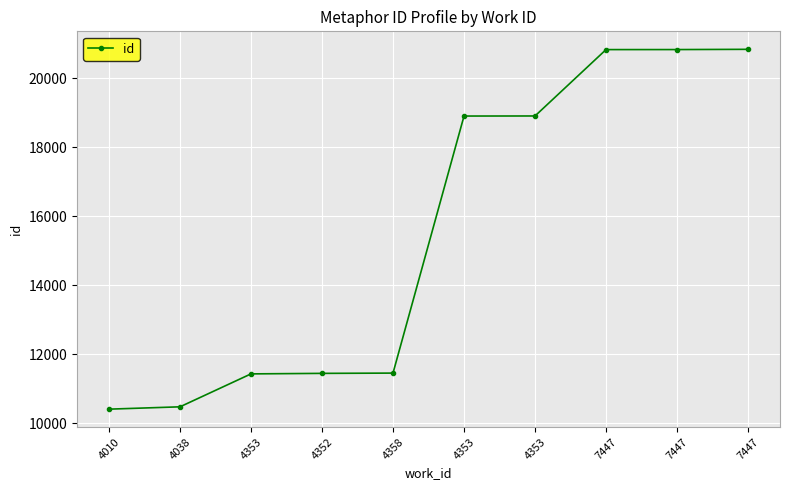

True or false: there are more than 1 points higher than both neighbors.

False